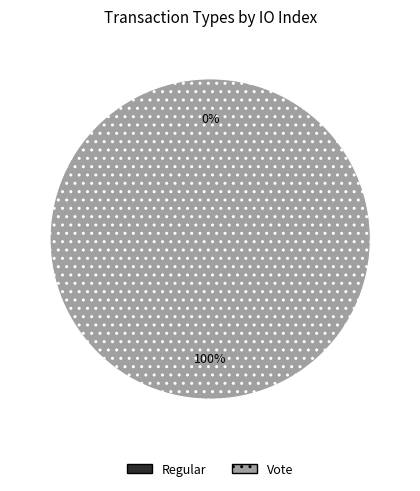

Which slice represents more than half of the pie?

Vote